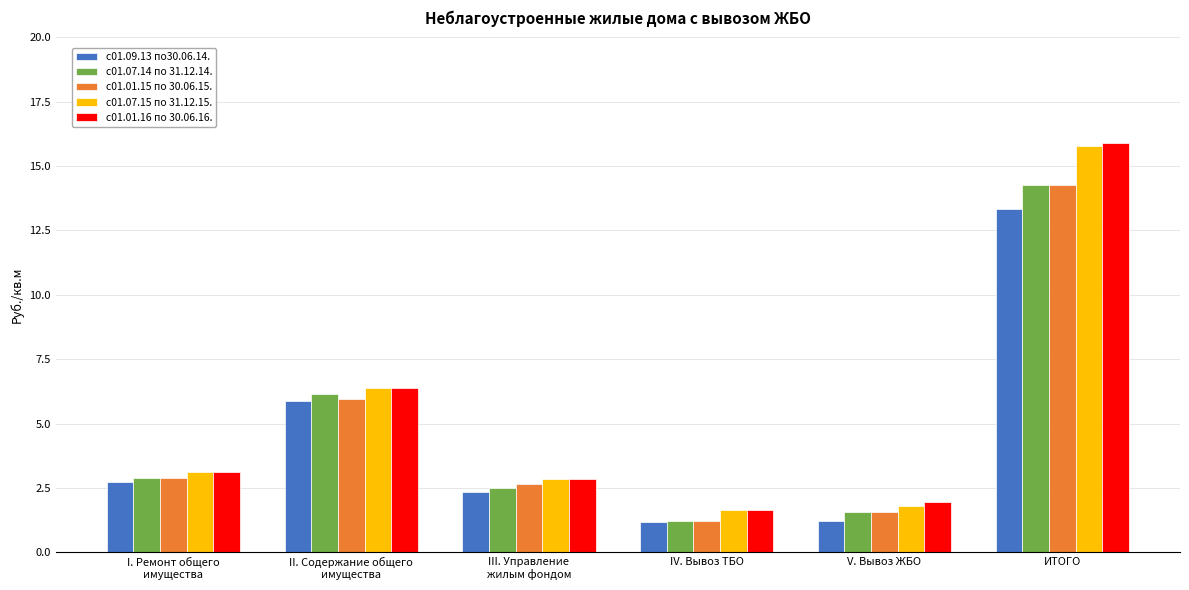

What is the label of the 5th bar from the left?

V. Вывоз ЖБО